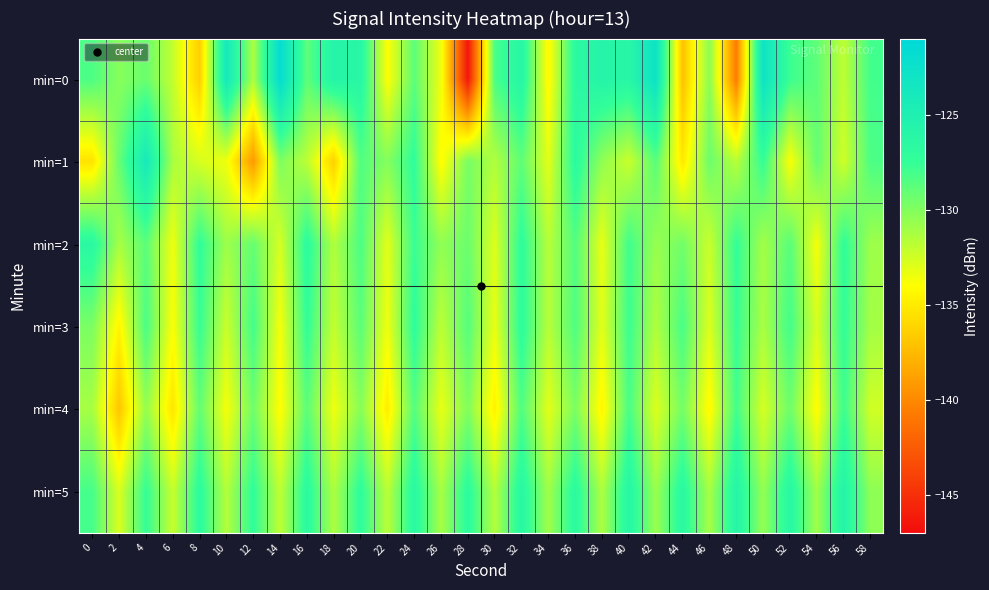

Rank the series by their maximum value, from lowest to highest.

min=4, min=3, min=2, min=5, min=1, min=0